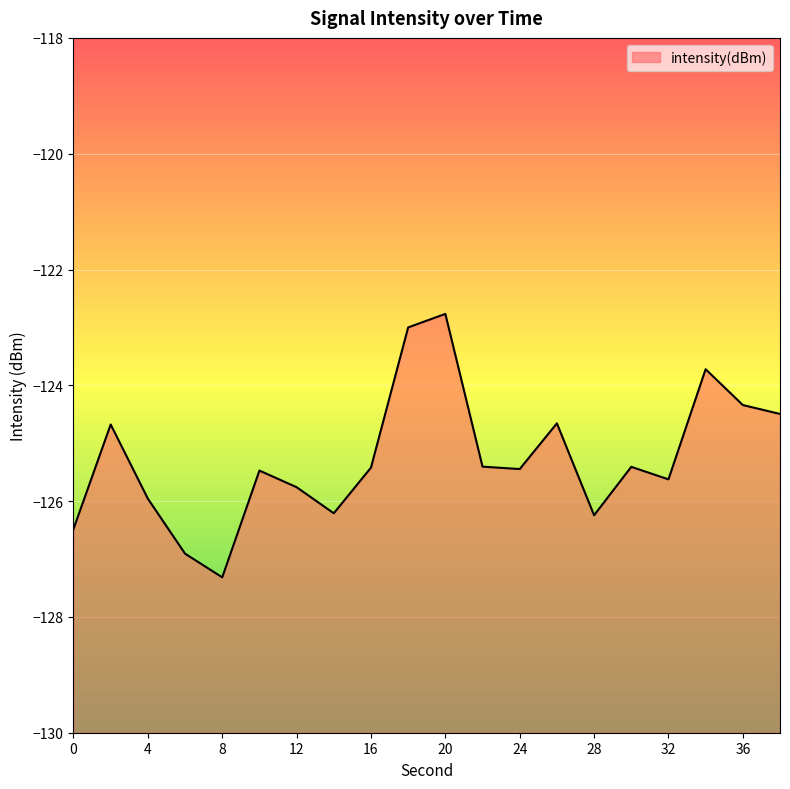

What is the change in value from 22 to 28?

-0.8